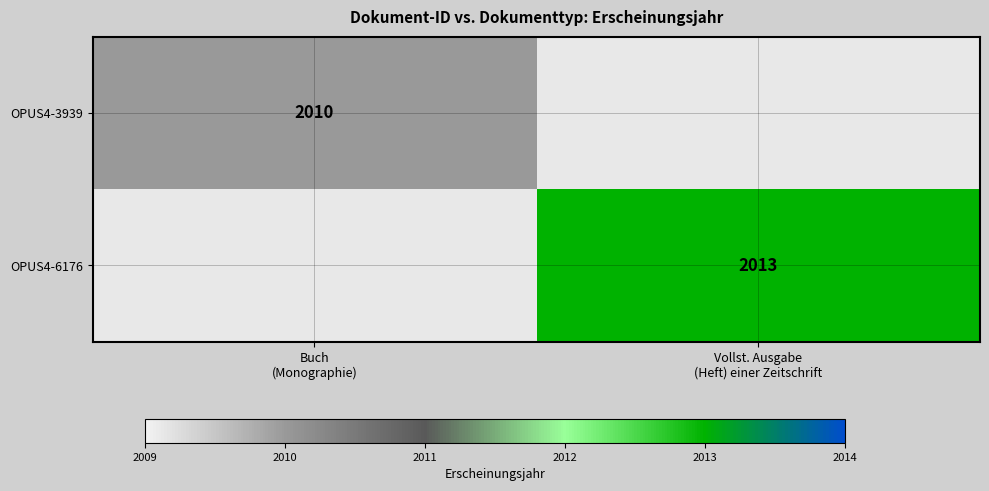

At which category is the sum across all series the highest?

Vollst. Ausgabe
(Heft) einer Zeitschrift